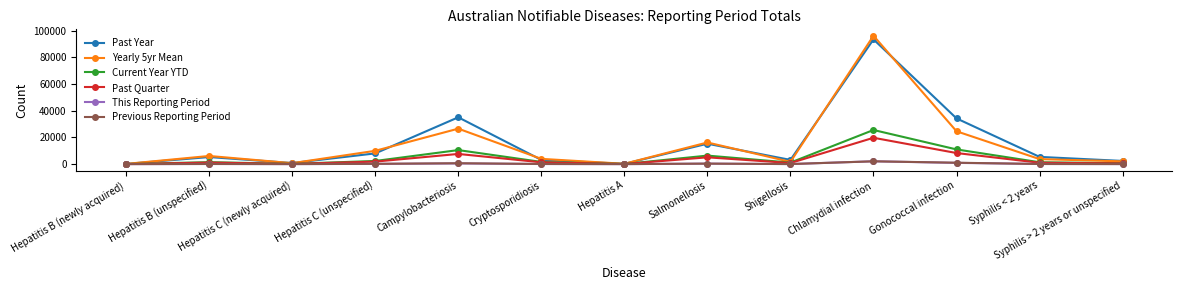

What is the value of the Yearly 5yr Mean point at the 7th from the left?

243.4